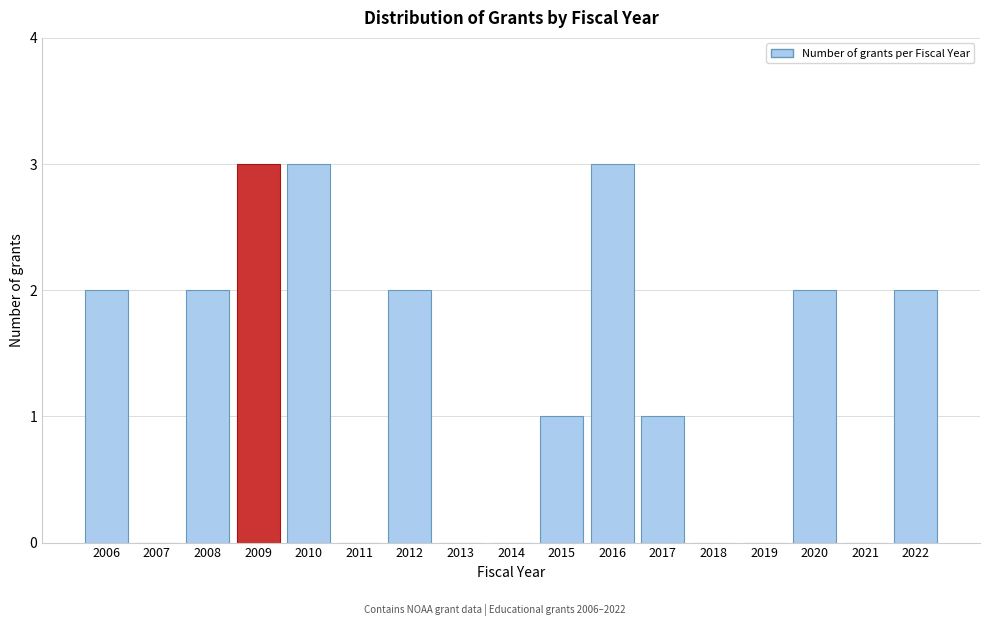

Reading left to right, what are all the values shown in this chart?

2006=2	2007=0	2008=2	2009=3	2010=3	2011=0	2012=2	2013=0	2014=0	2015=1	2016=3	2017=1	2018=0	2019=0	2020=2	2021=0	2022=2